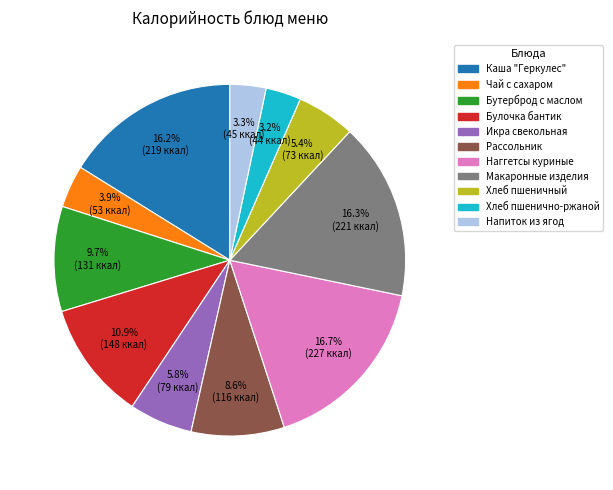

How many slices are in this pie chart?

11